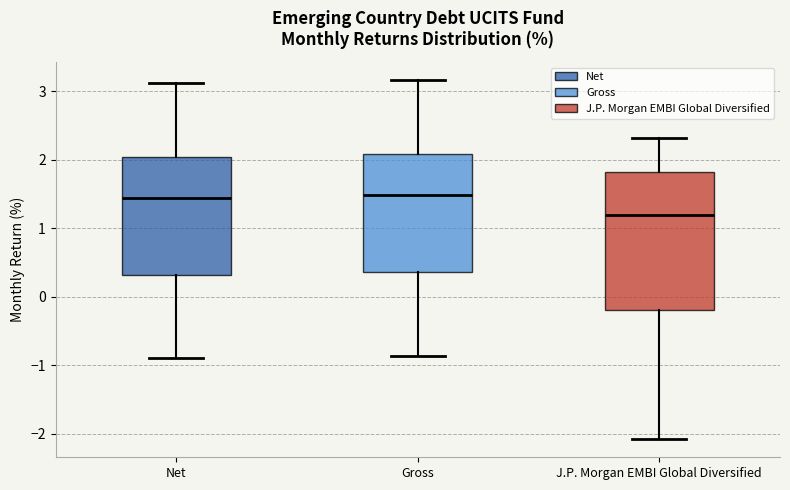

Reading left to right, transcribe this box plot: for each box, give where its median line is, the range the box spans, and where its two whiskers end, as read against the y-axis. The values are not printed on the chart, so give them approximately, as read against the axis.

Net: median 1.4, box 0.3 to 2.0, whiskers -0.9 to 3.1
Gross: median 1.5, box 0.4 to 2.1, whiskers -0.9 to 3.2
J.P. Morgan EMBI Global Diversified: median 1.2, box -0.2 to 1.8, whiskers -2.1 to 2.3